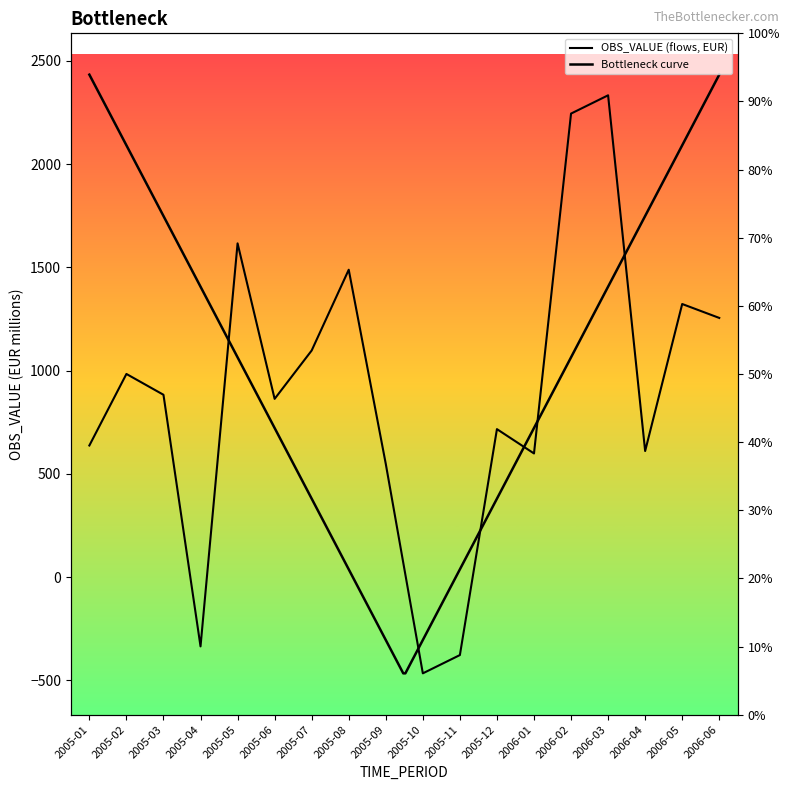

How many values are below 883?

9